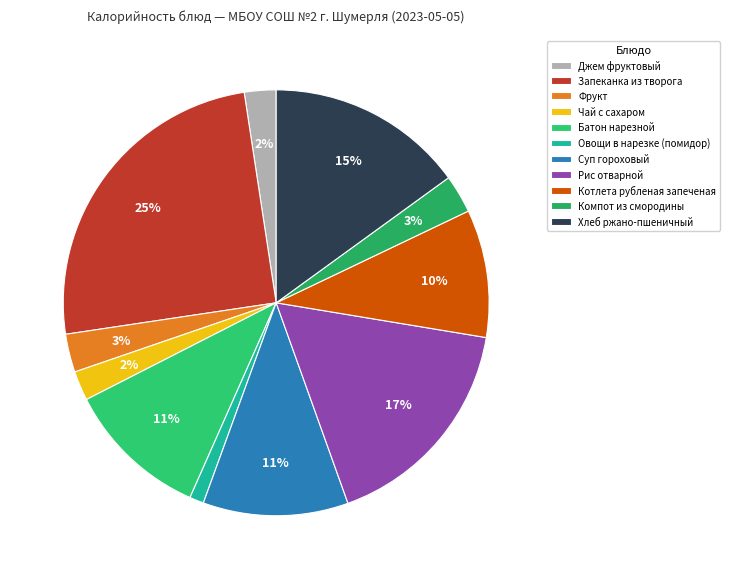

What is the largest slice in the pie chart?

Запеканка из творога